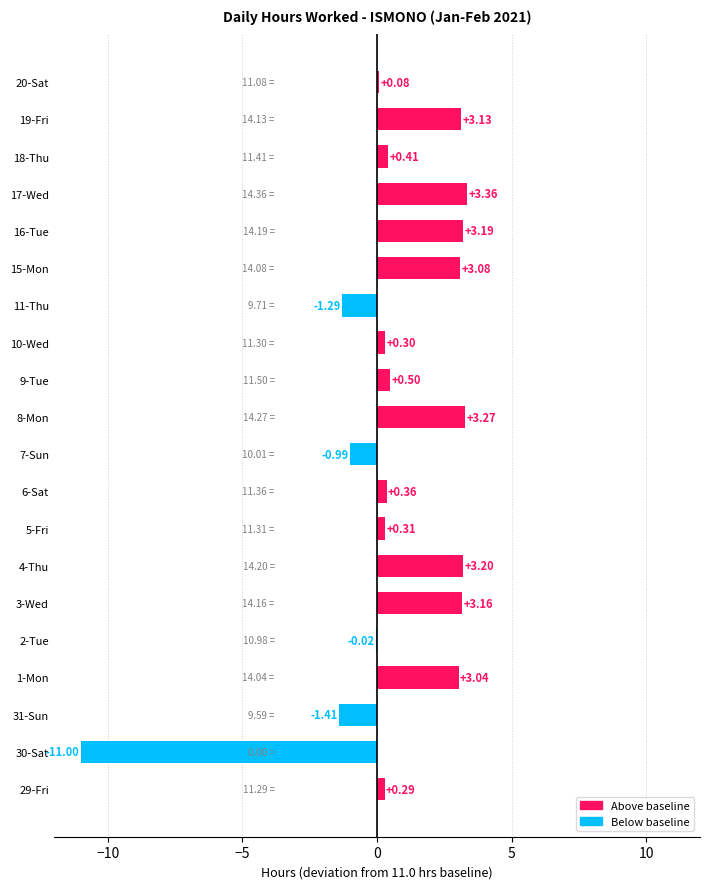

What is the sum of the values at 16-Tue and 5-Fri?

3.5